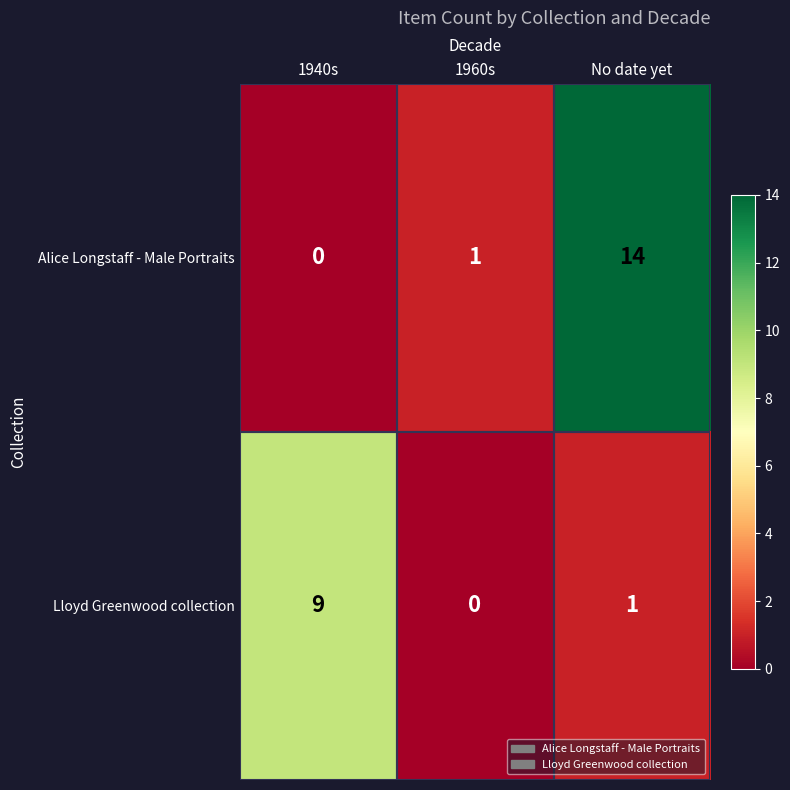

True or false: Lloyd Greenwood collection has a value of 1 at No date yet.

True